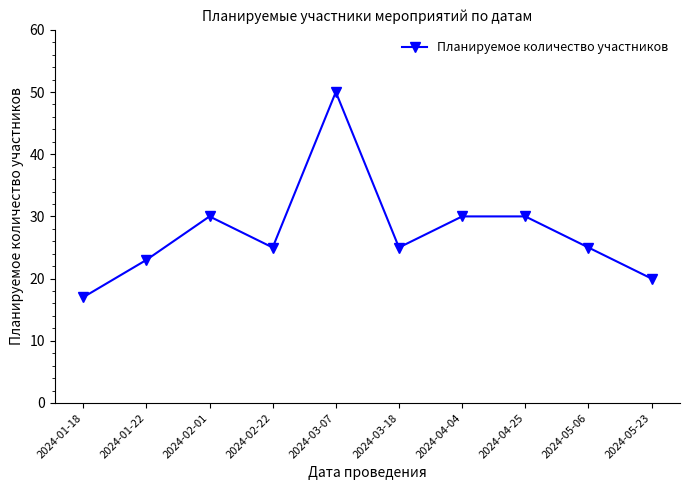

What is the change in value from 2024-04-04 to 2024-05-06?

-5